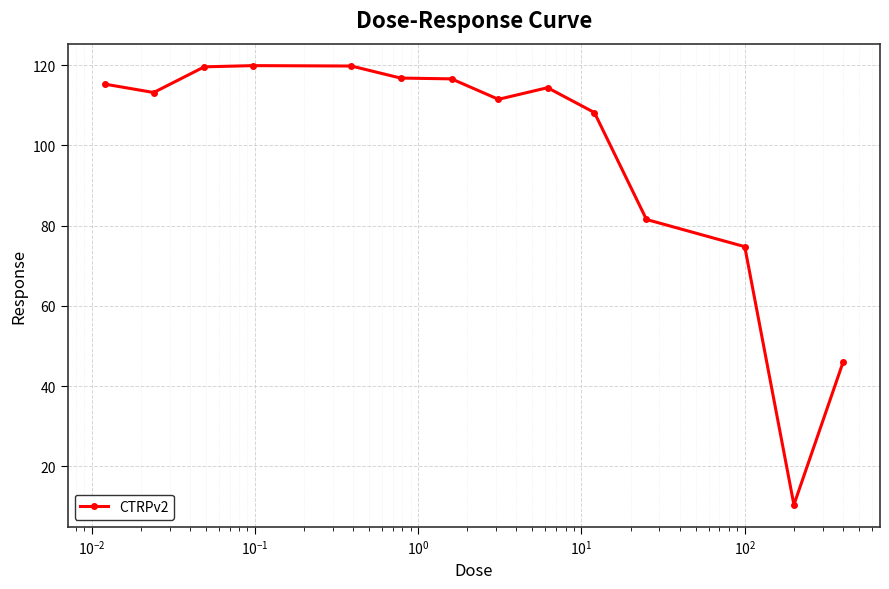

True or false: the data has more than 1 interior local peaks.

True